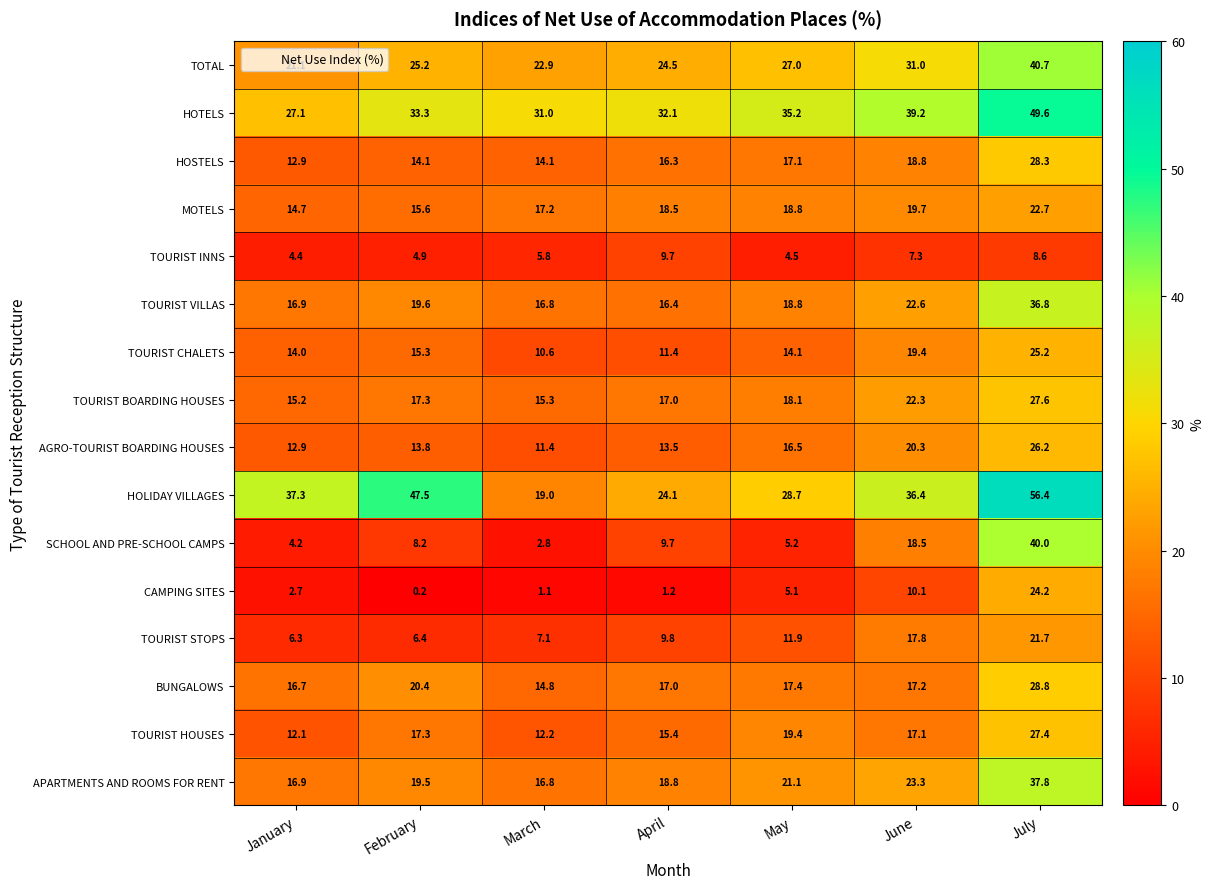

Which series has the widest spread of values?

HOLIDAY VILLAGES